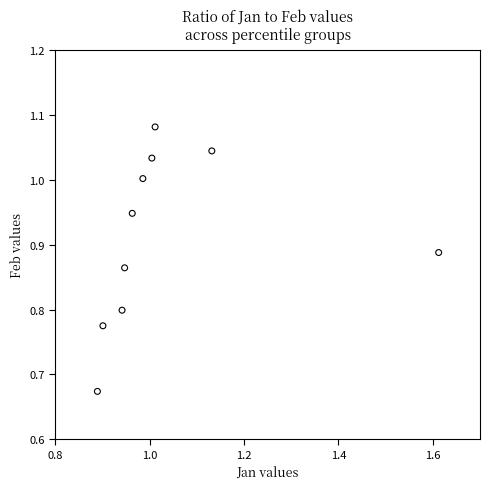

What is the range of Y values (max minus min)?

0.4